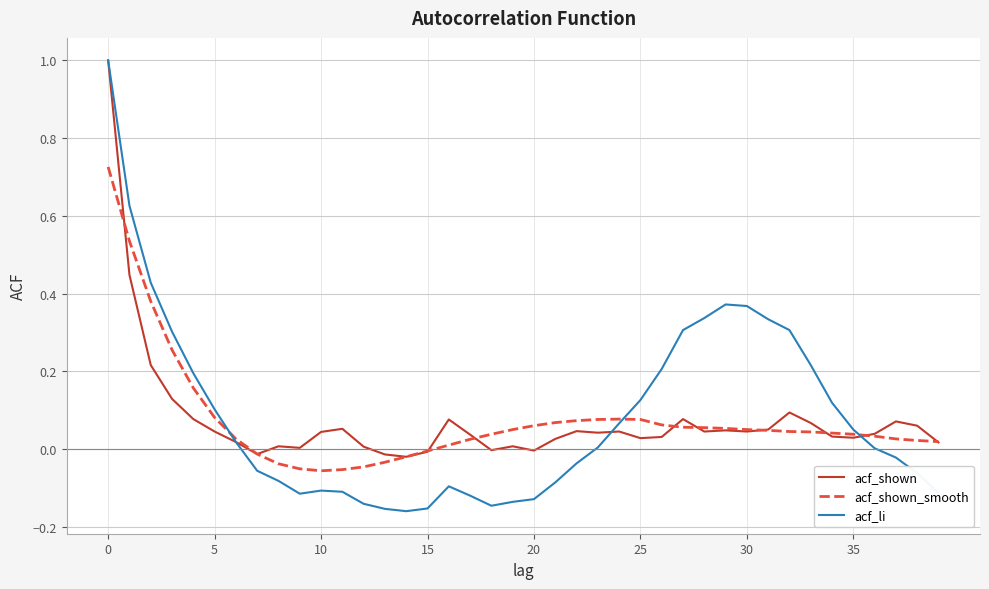

What is the greatest value displayed?

1.0